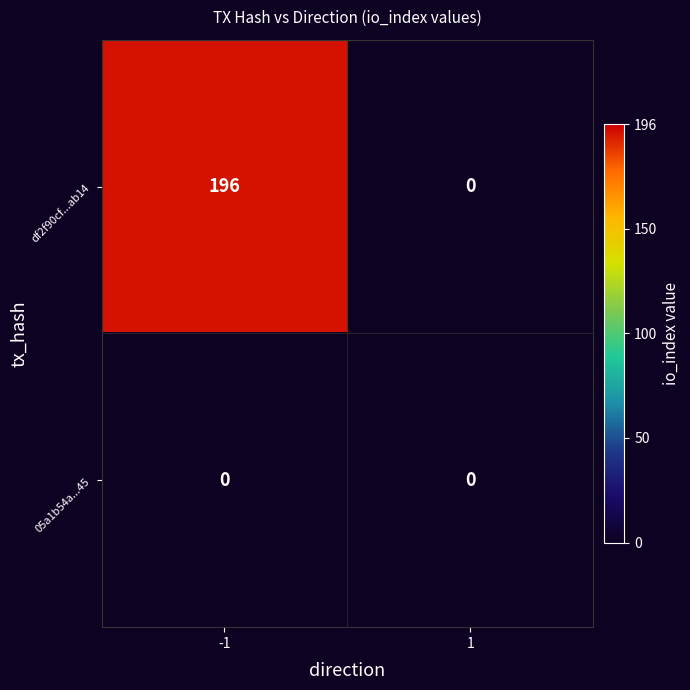

What is the difference between the maximum and minimum values in the df2f90cf0aa91f7175df88315934b9521f3ab14 series?

196